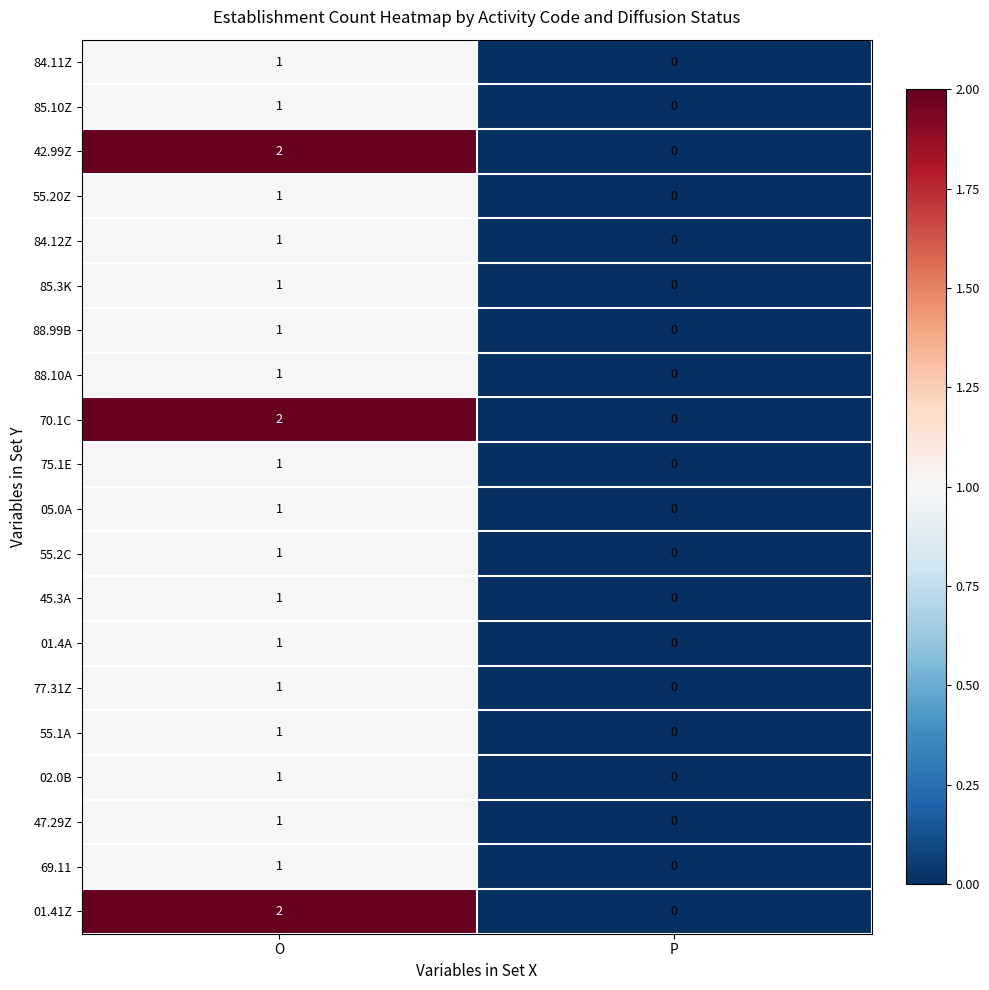

At which category is the sum across all series the highest?

O